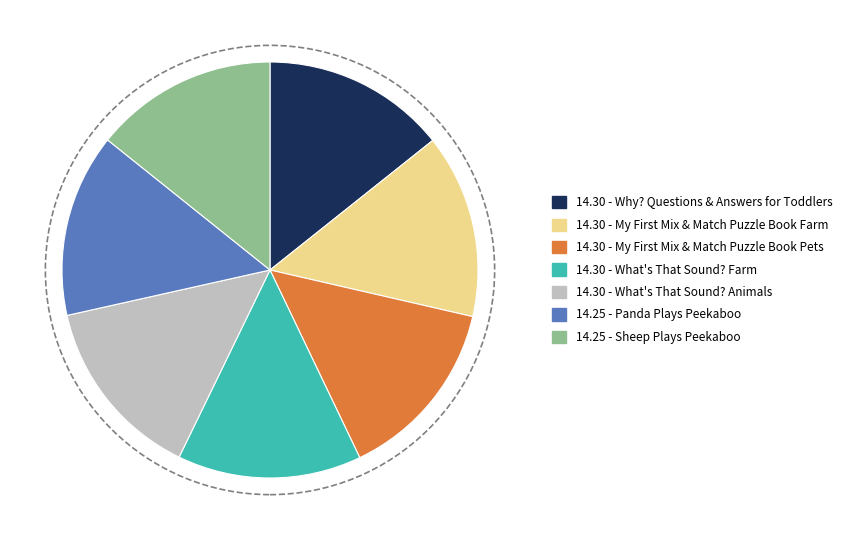

Is there a majority slice in this chart?

No